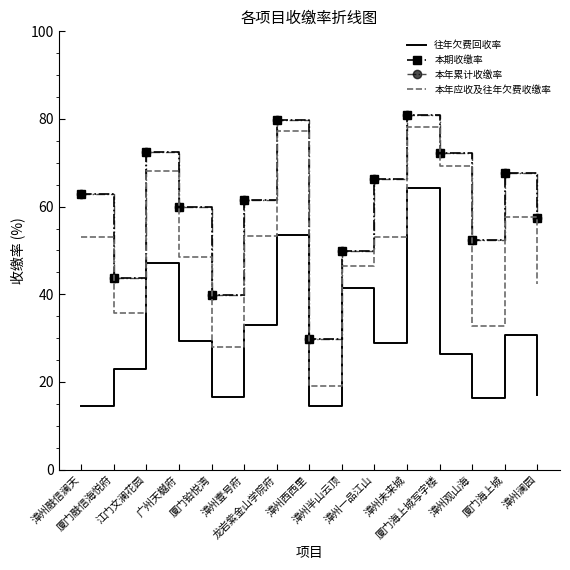

Does the chart have visible grid lines?

No